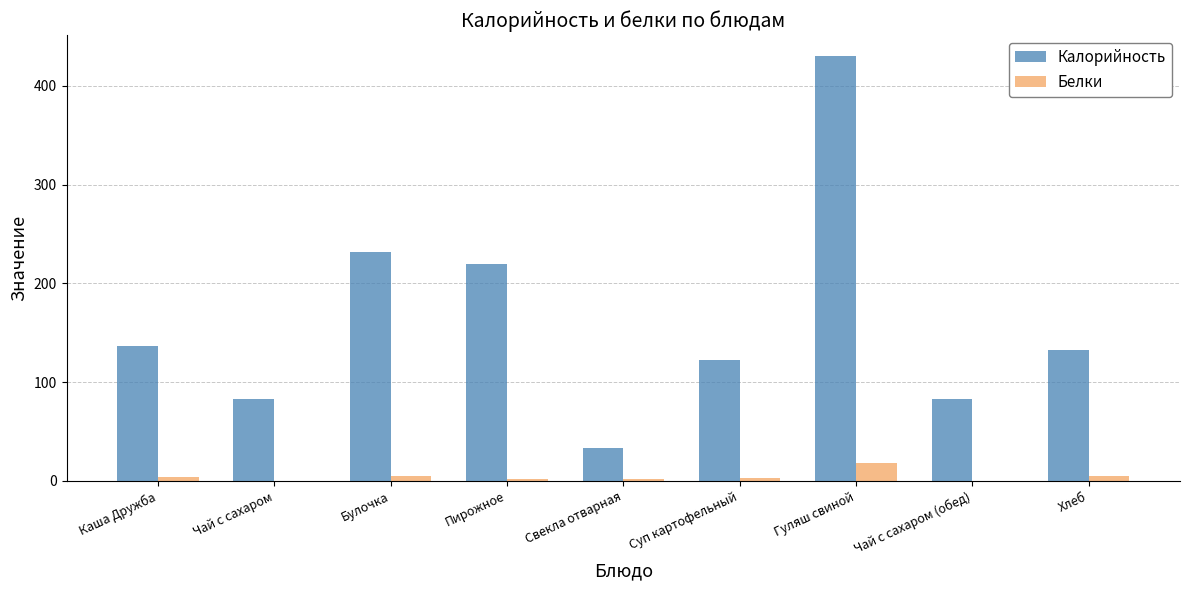

At which category is the sum across all series the highest?

Гуляш свиной